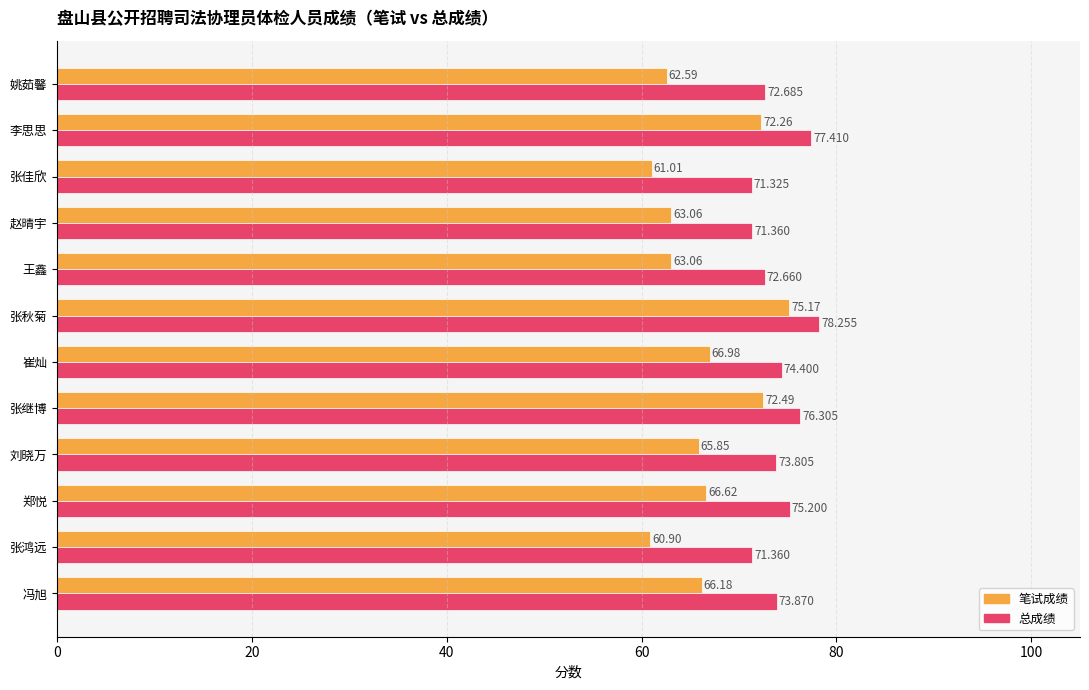

Which series has the largest range (max minus min)?

笔试成绩